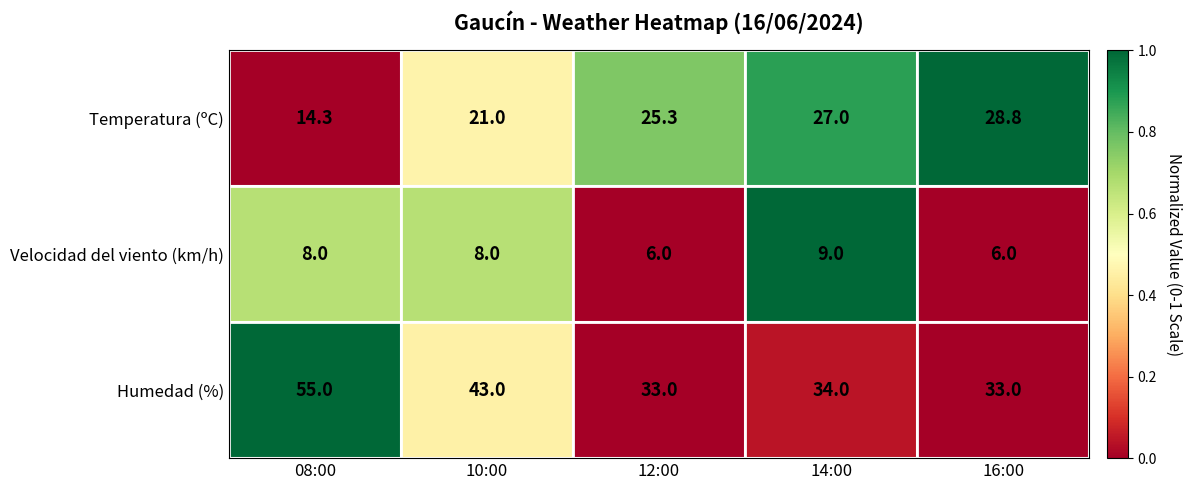

What is the difference between the Humedad (%) values at 16:00 and 08:00?

22.0